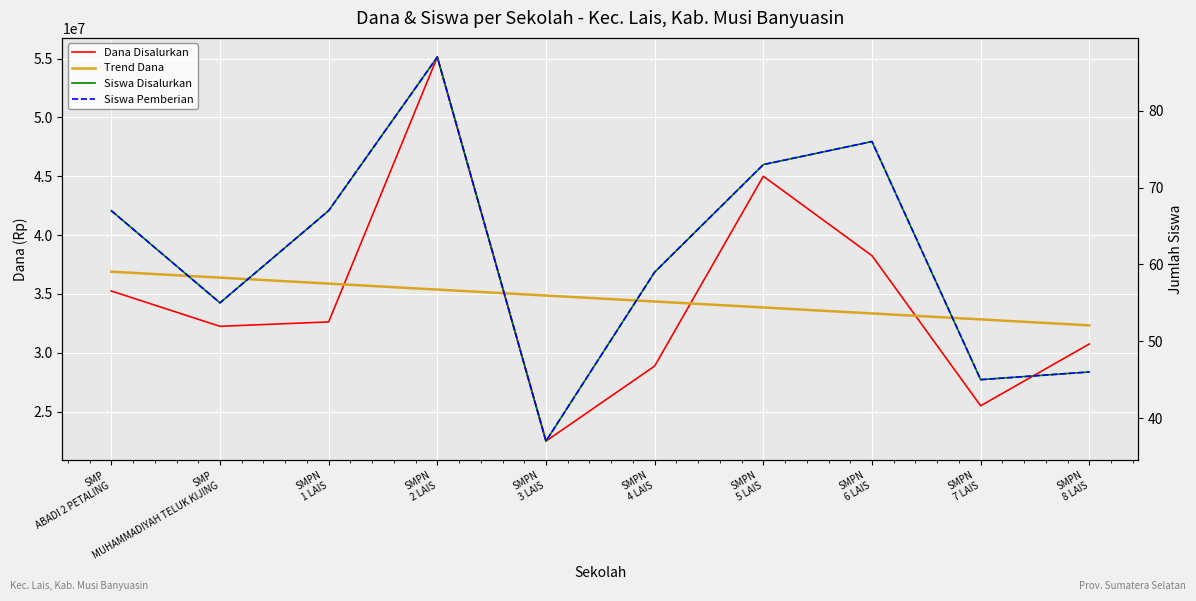

How many values in the Dana Disalurkan series are below 32625000?

5